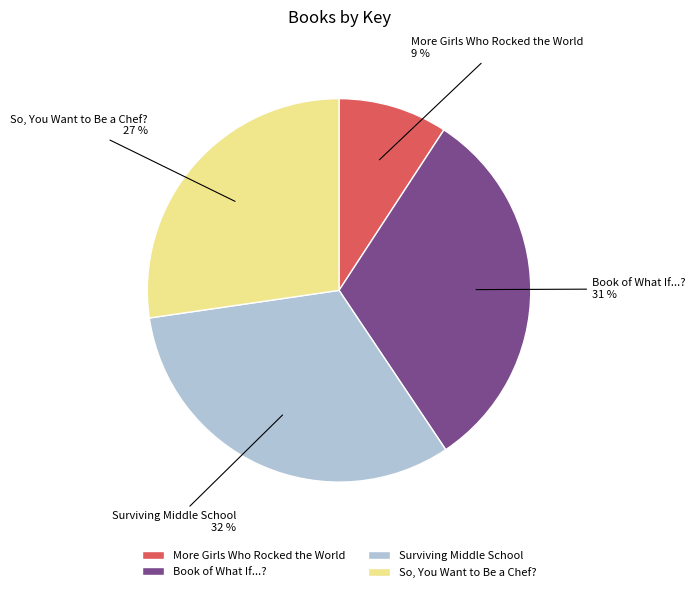

Which category has the smallest portion of the pie?

More Girls Who Rocked the World